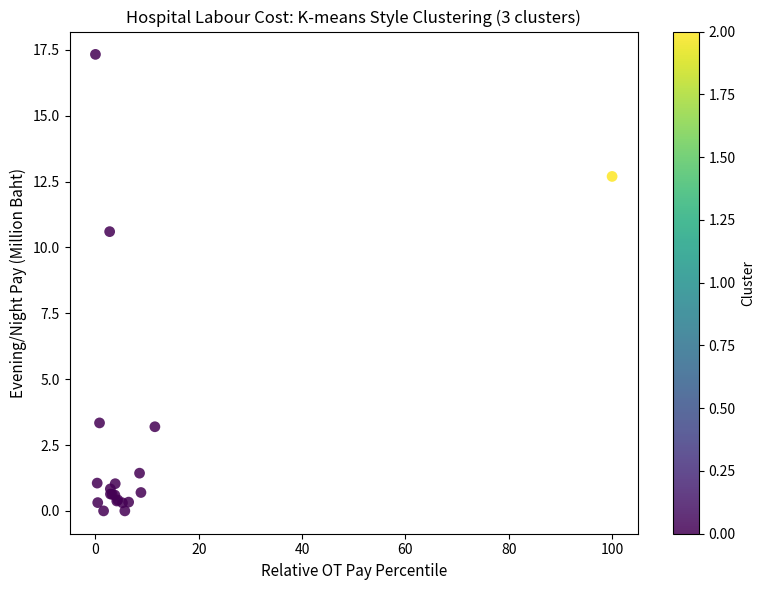

What Y value in the scatter plot is closest to 8?

10.6